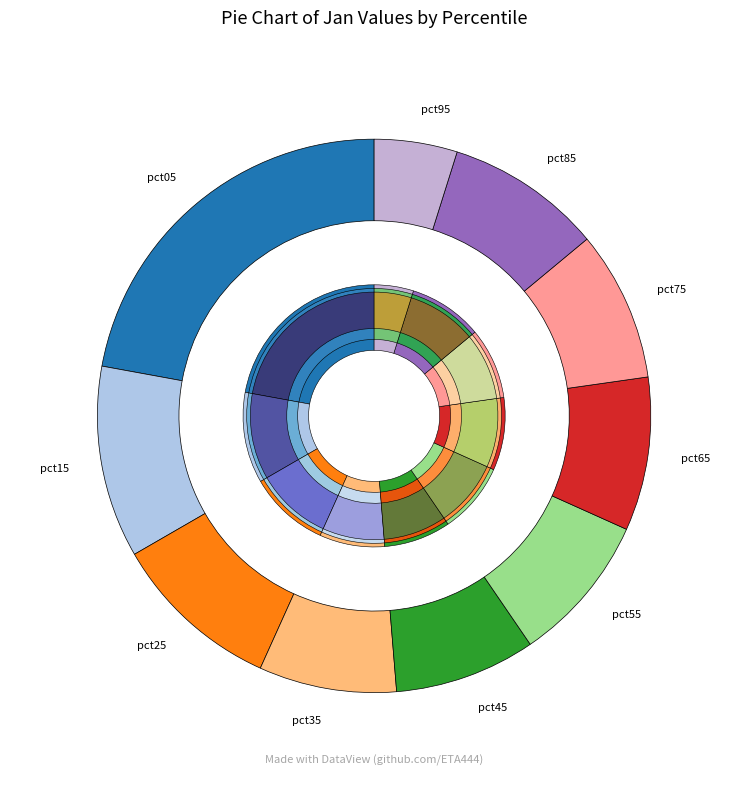

The pct65 slice represents 9% of the pie. True or false?

True